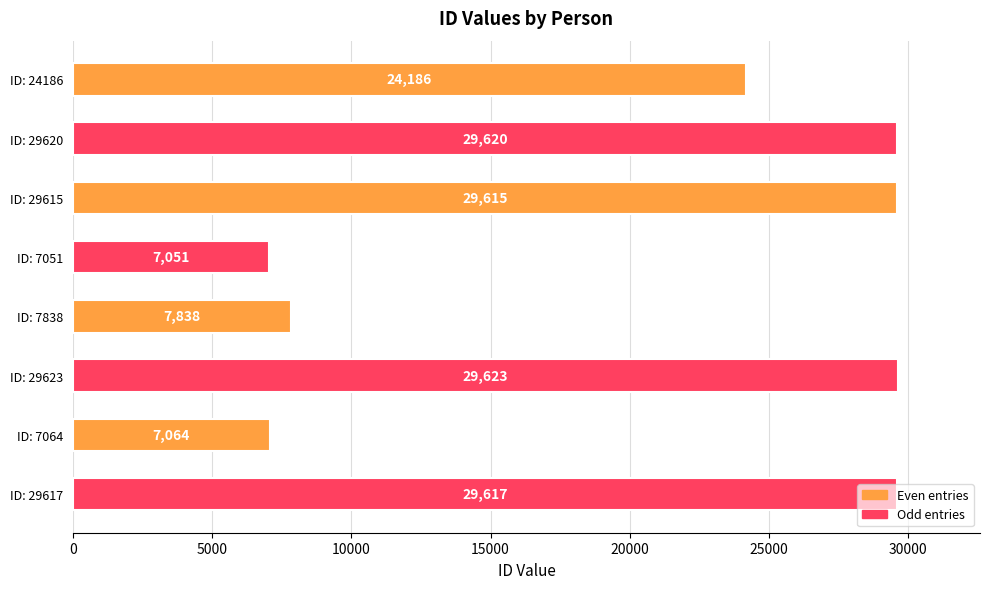

What is the average value?

20577